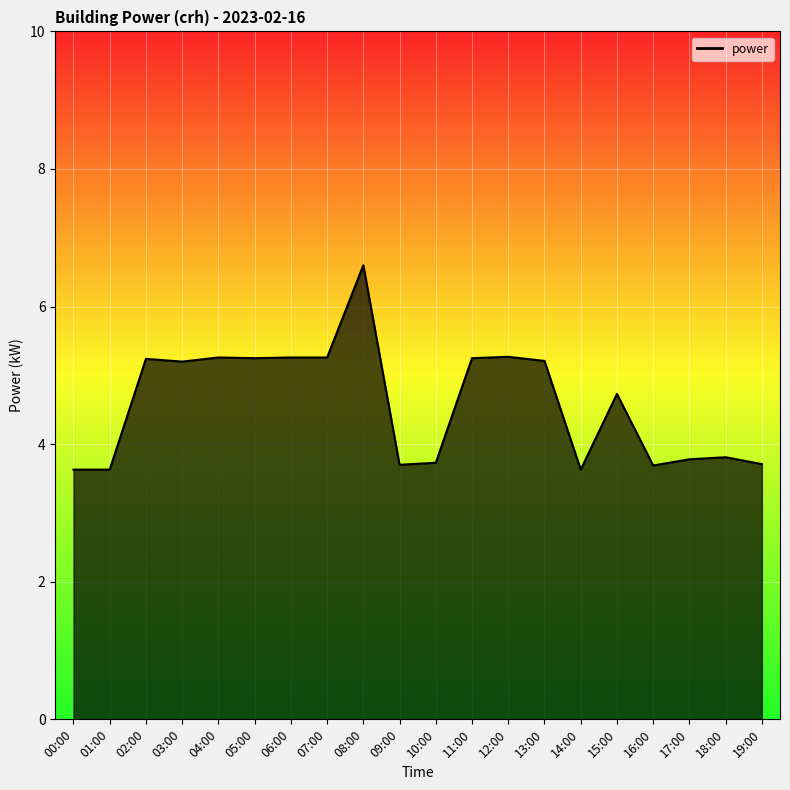

True or false: the data has more than 2 interior local peaks.

True